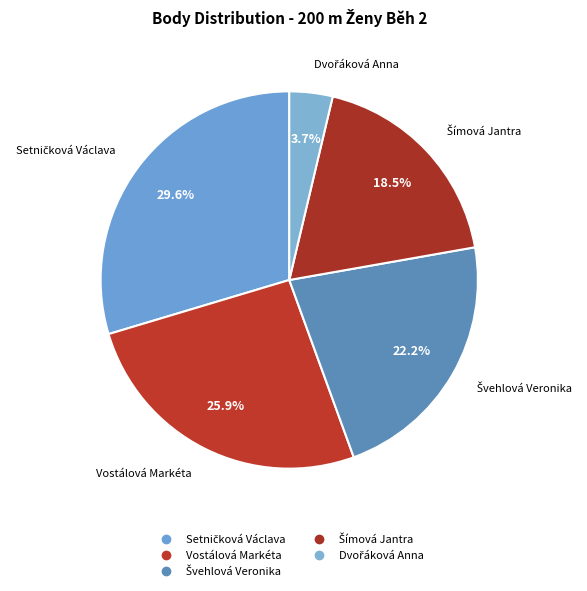

Count the number of slices in the pie.

5